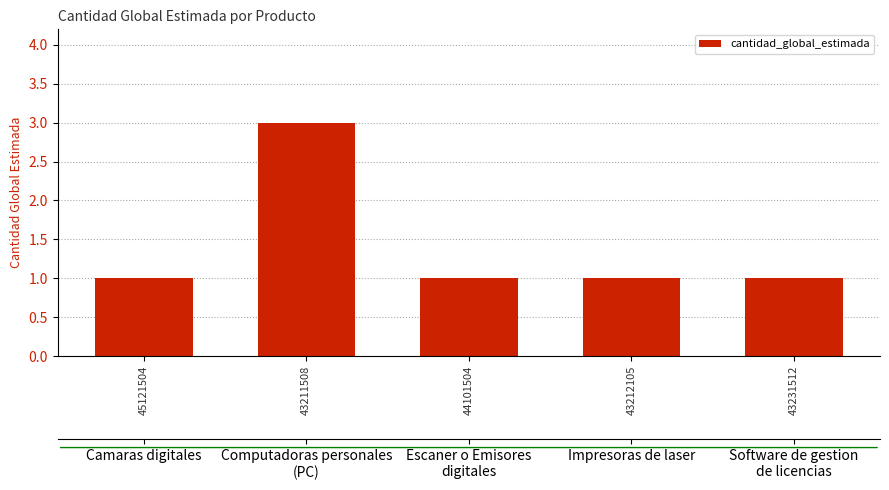

Which category has the lowest value across all series?

45121504